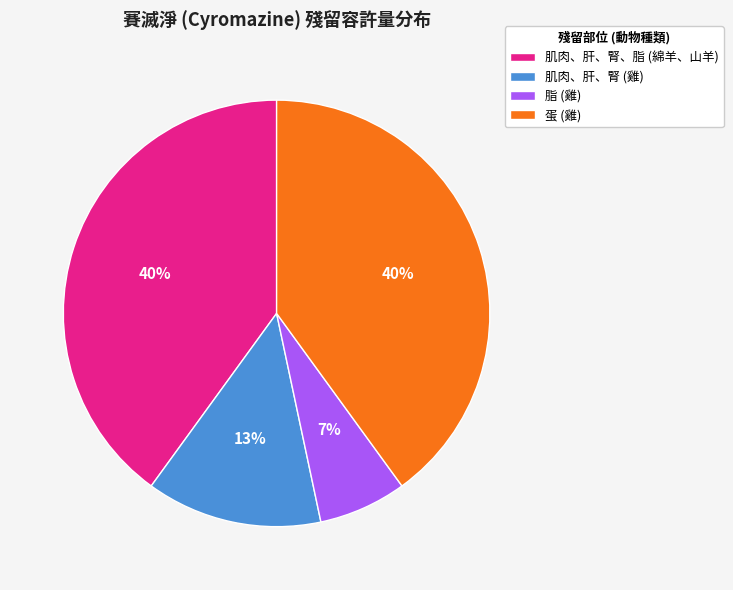

To the nearest percent, what is the average slice percentage?

25%